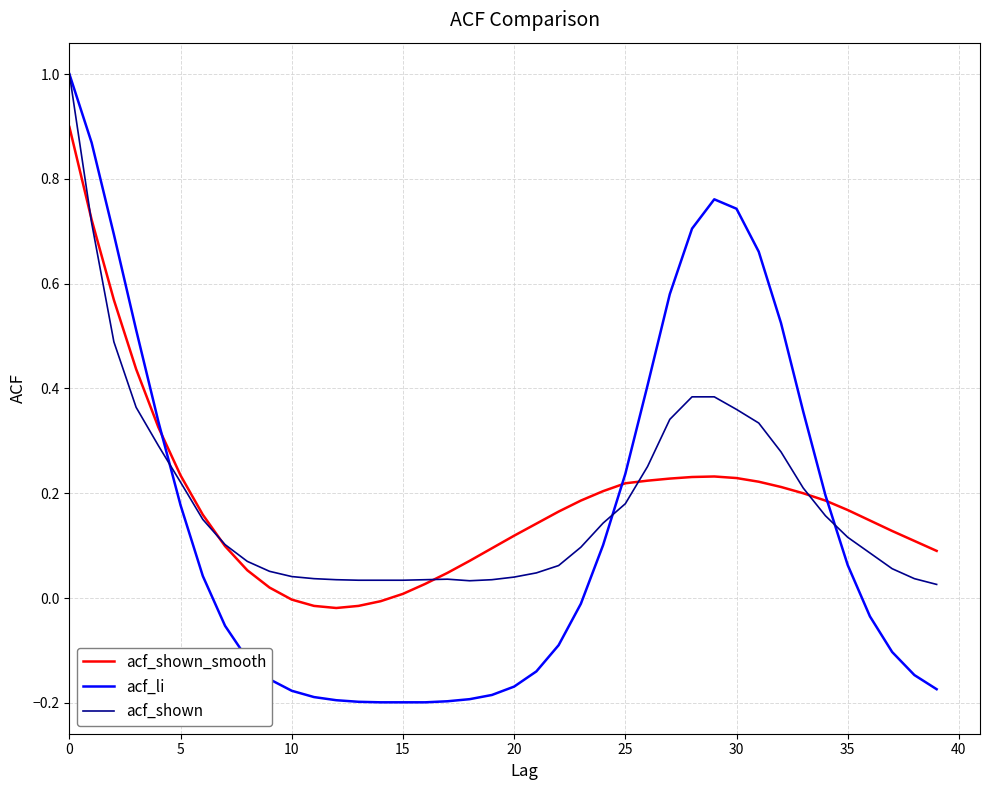

Which series has the widest spread of values?

acf_li